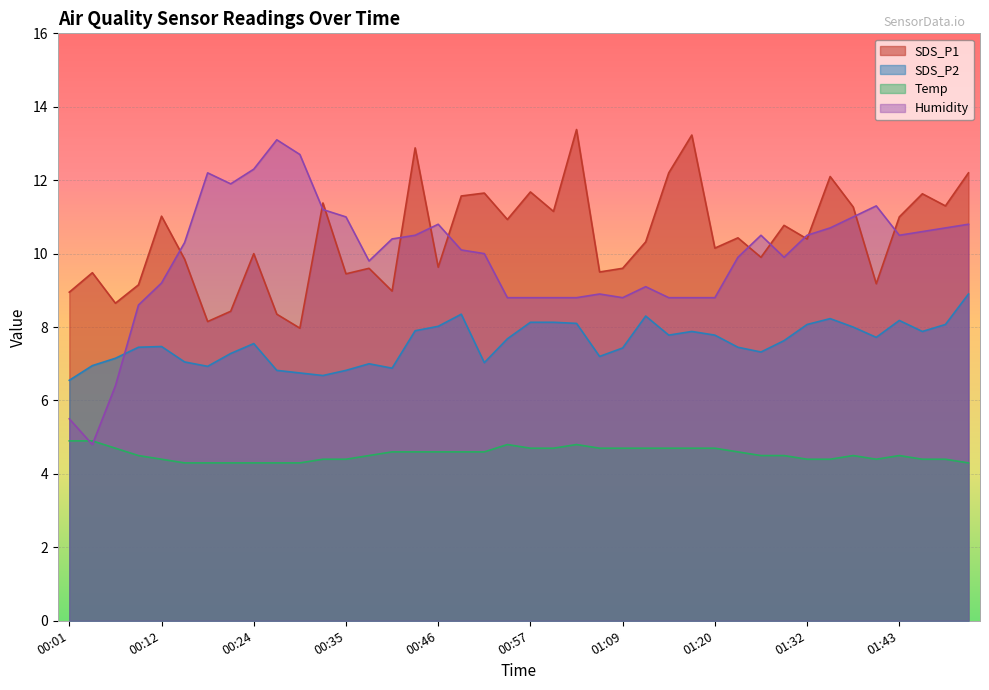

How many data points in SDS_P2 are above 7?

31